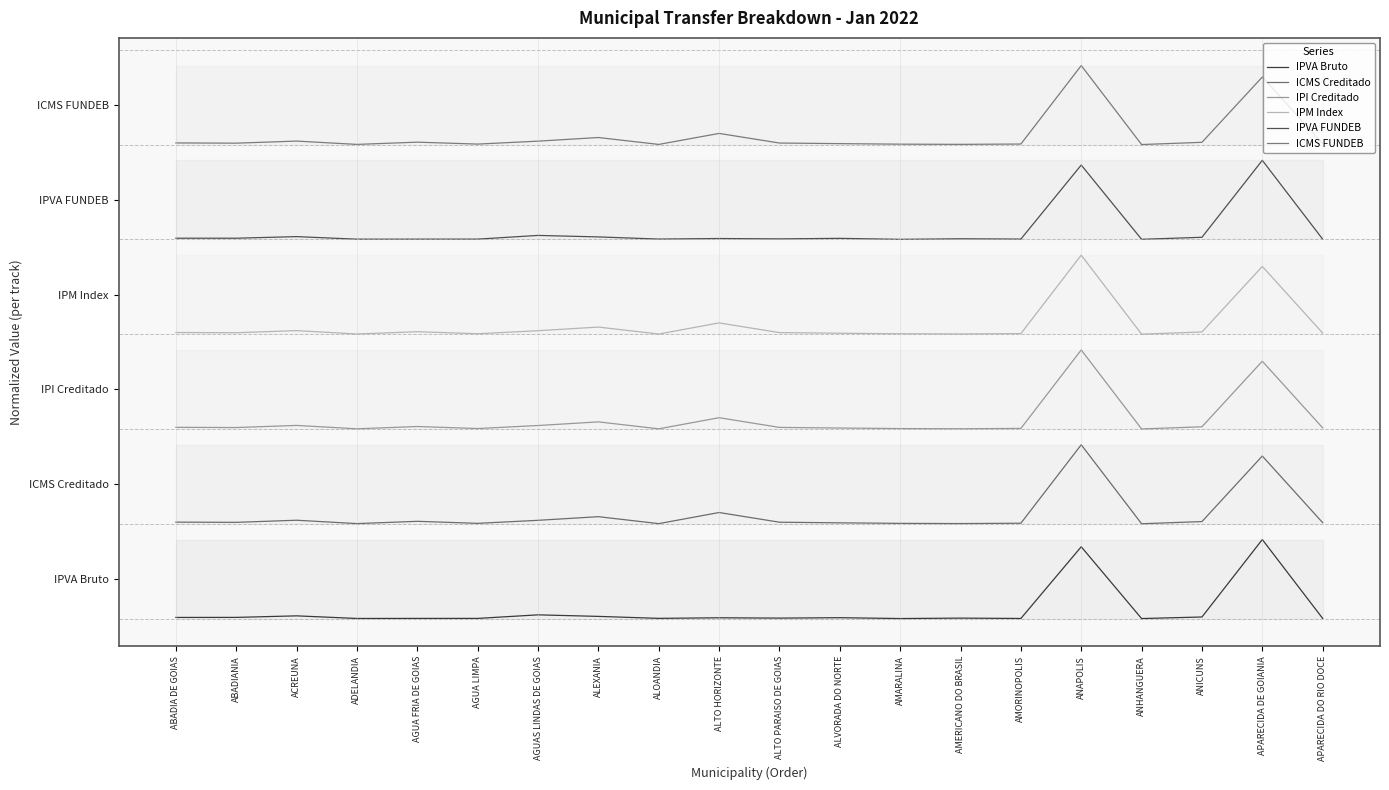

What is the value of the ICMS FUNDEB point at the 4th from the left?

6.0